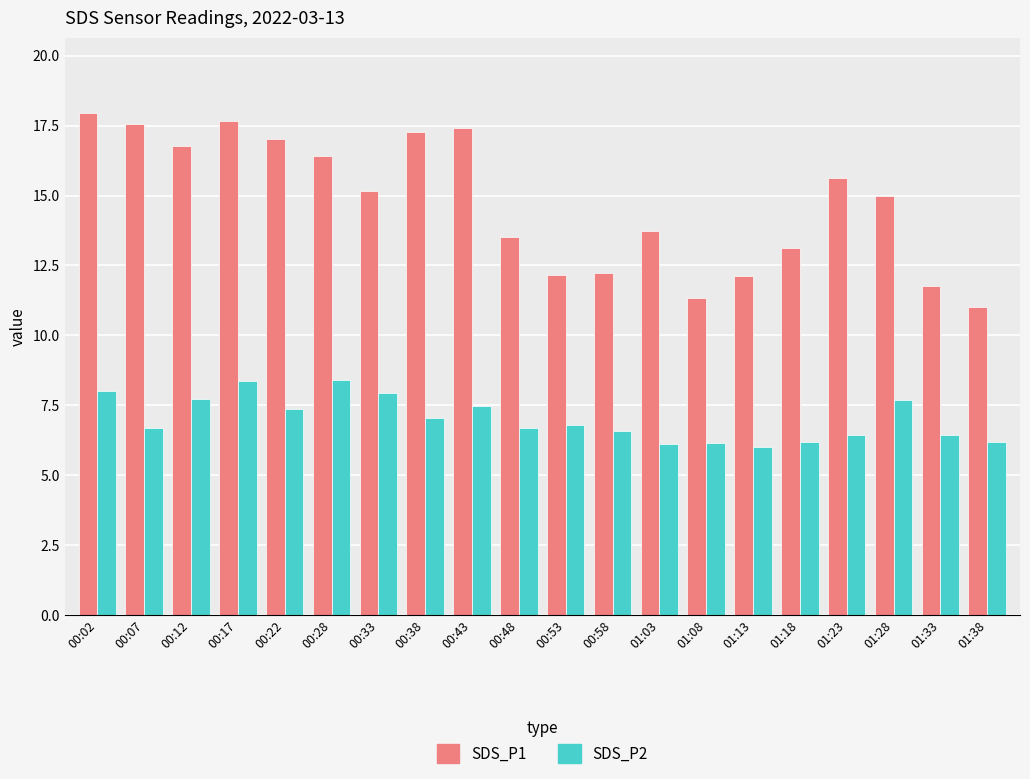

What is the minimum value shown in the chart?

6.0